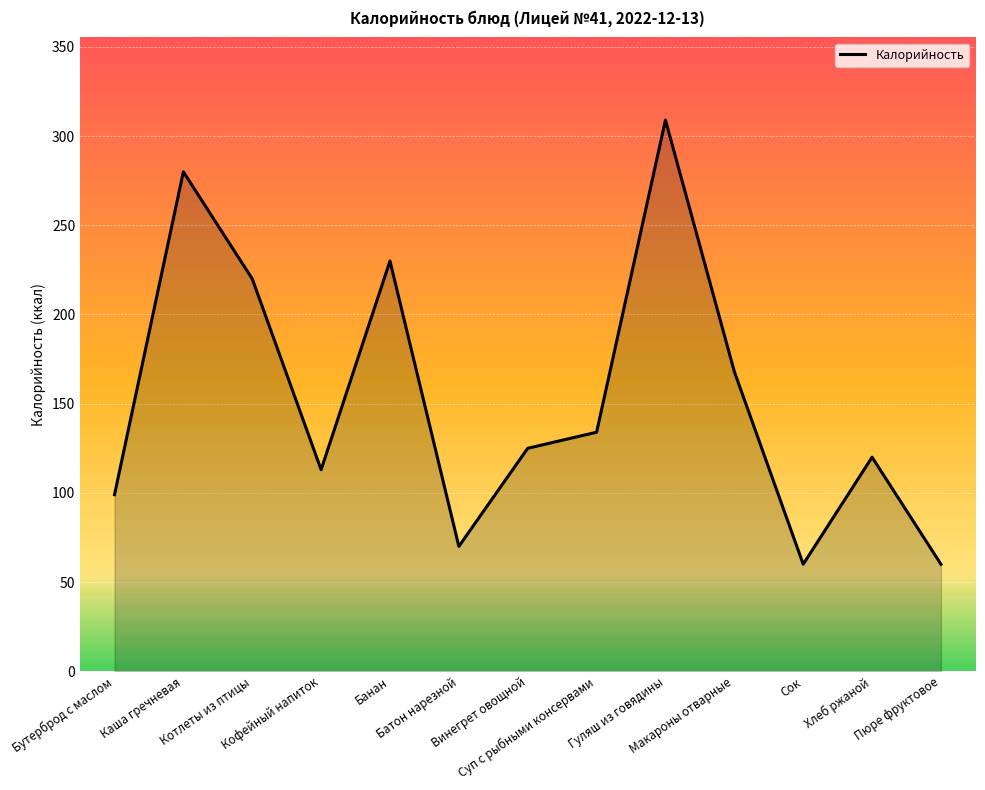

How many lines are shown in the chart?

1